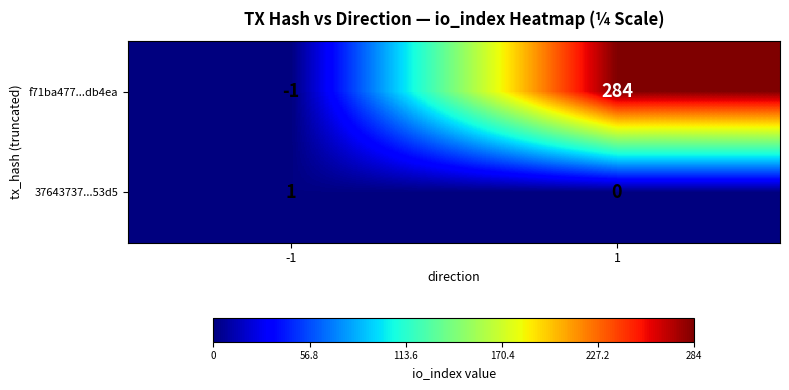

Reading left to right, what are all the values shown in this chart?

f71ba477...db4ea: -1	284
37643737...53d5: 1	0